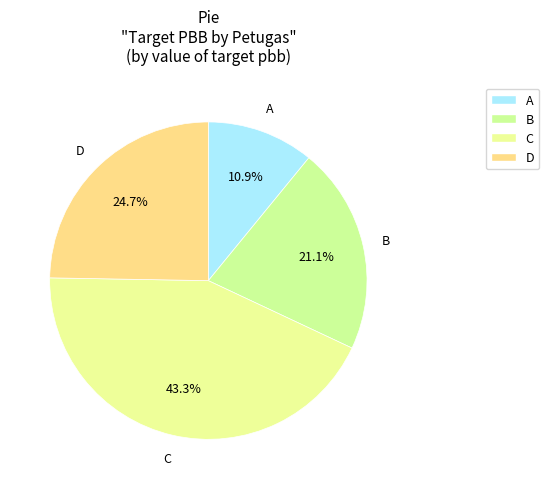

Between A and D, which is larger?

D